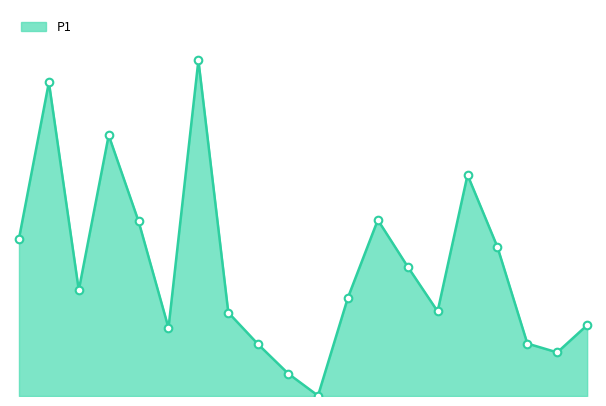

Is this an area chart (filled region under the line)?

Yes